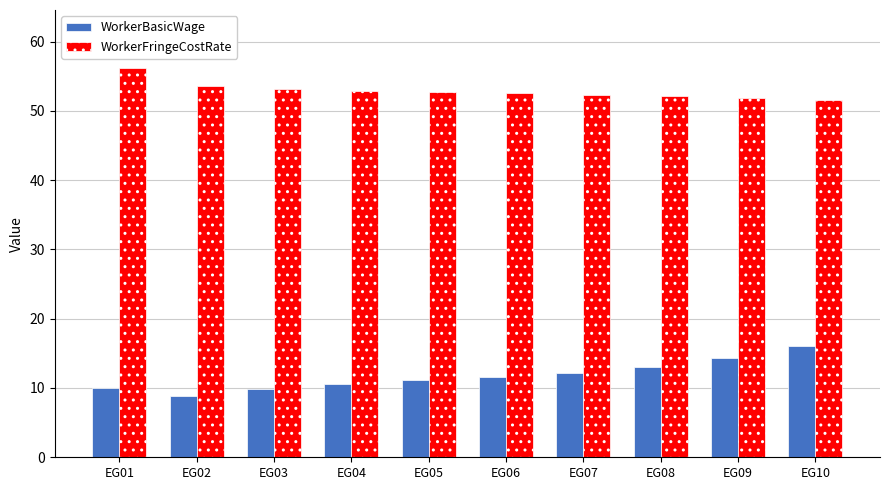

At EG04, list the series in order from largest to smallest.

WorkerFringeCostRate, WorkerBasicWage